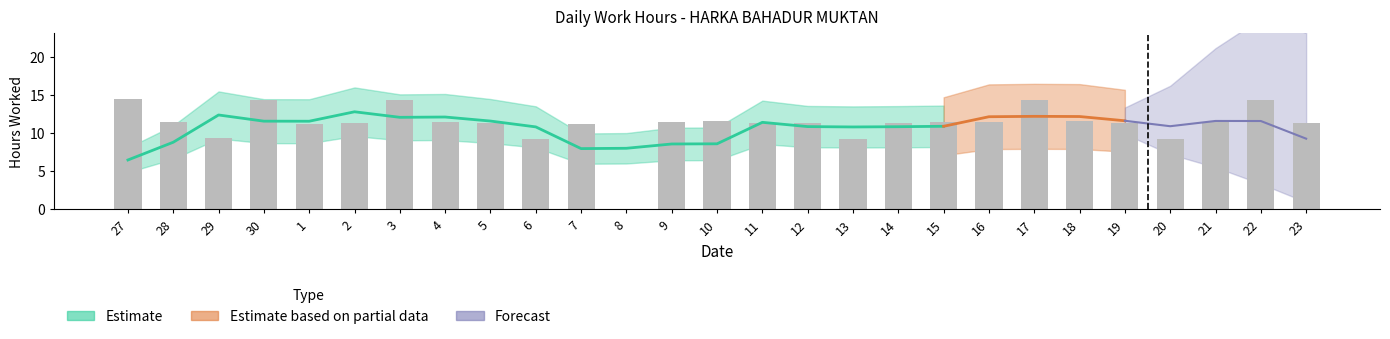

True or false: the data shows 16.8 at 23.

False